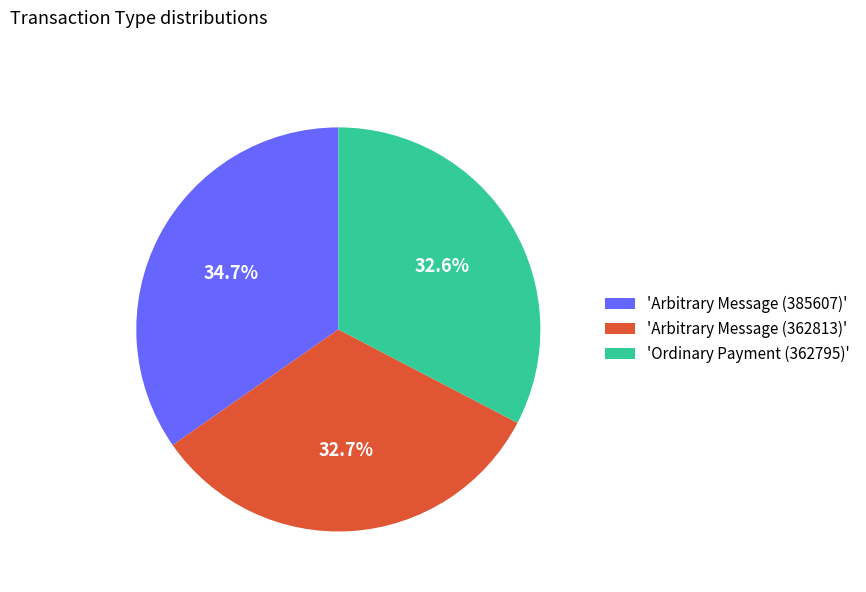

Which slice is the largest?

'Arbitrary Message (385607)'